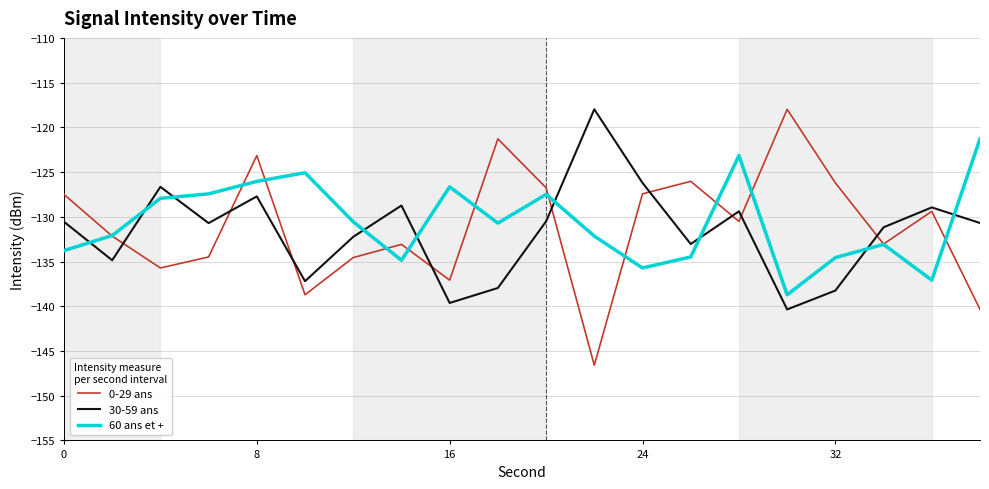

What is the smallest value displayed?

-146.6